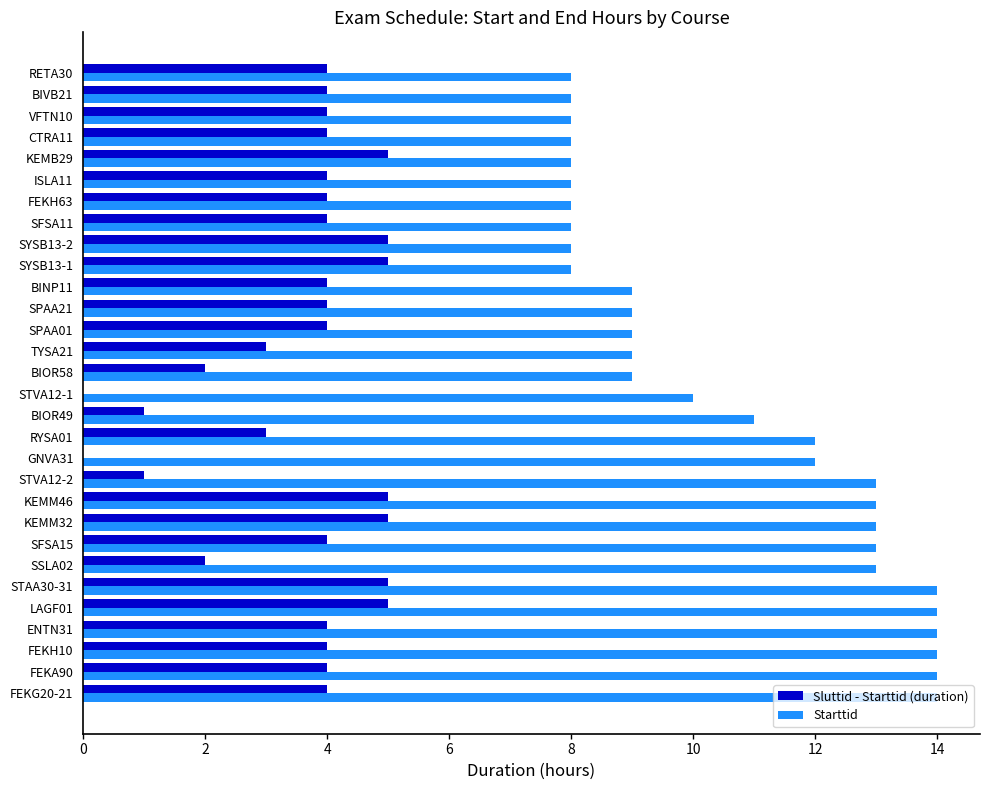

Is the value of Starttid at STVA12-2 greater than the value of Sluttid - Starttid (duration) at SFSA15?

Yes